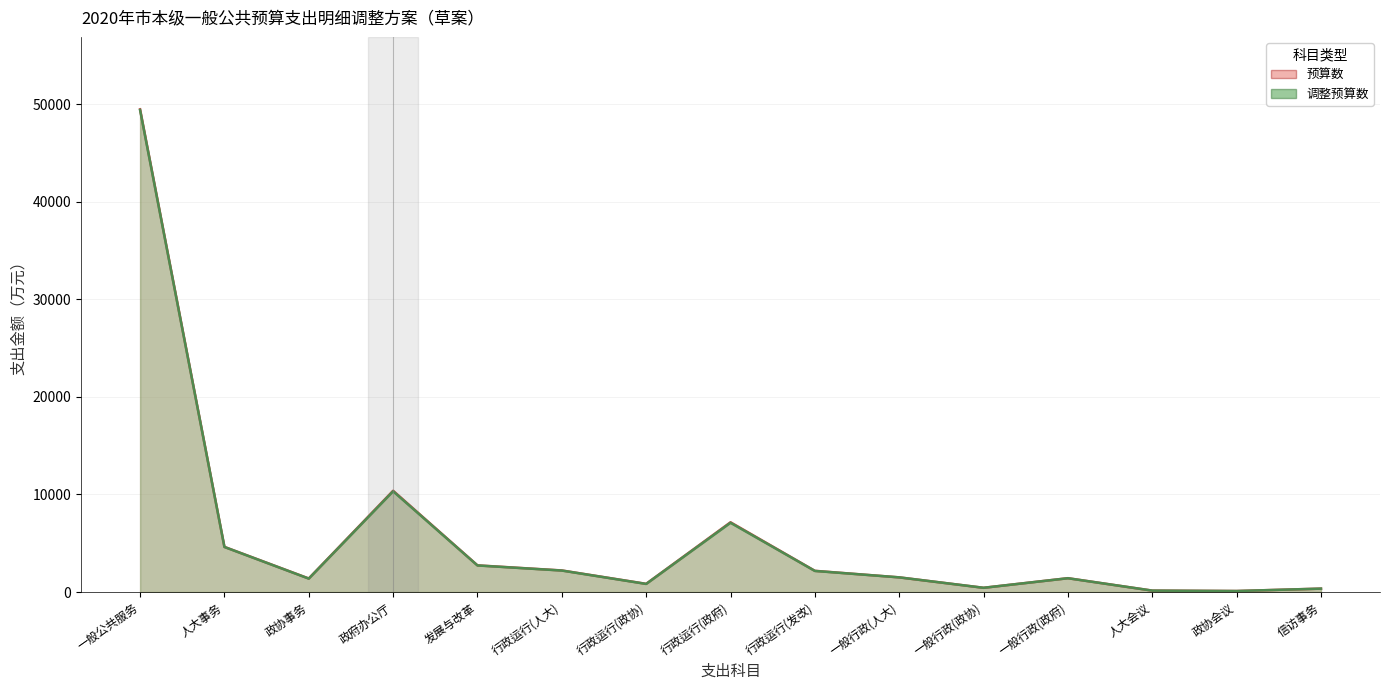

At which category does 预算数 reach its first local valley?

政协事务